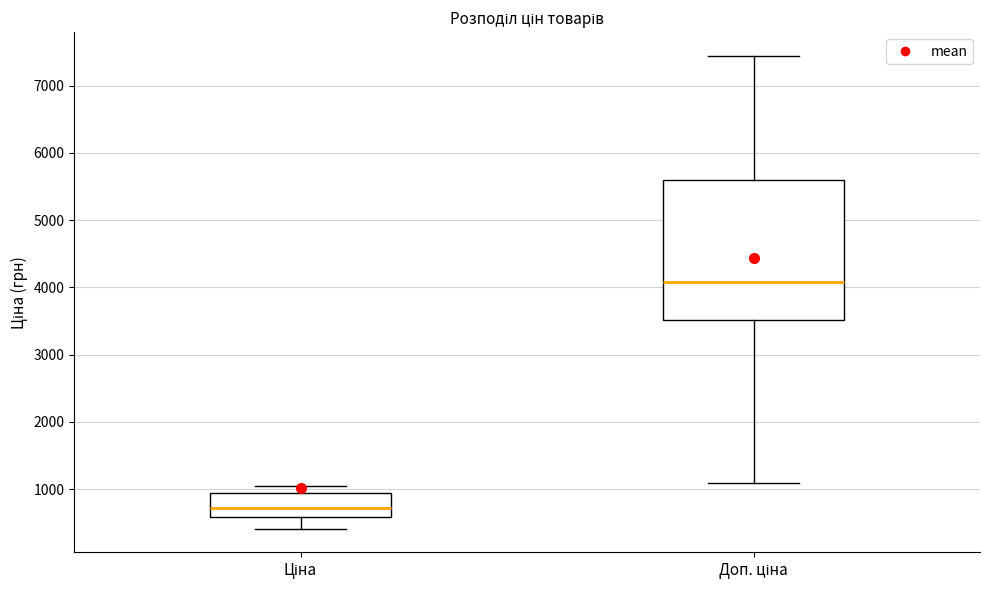

Comparing the boxes themselves (not the whiskers), which one is the tallest?

Доп. ціна